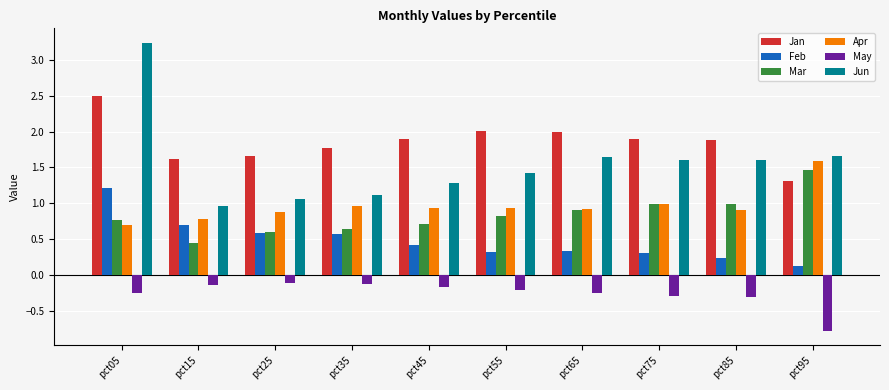

What is the total value across all series at pct85?

5.3